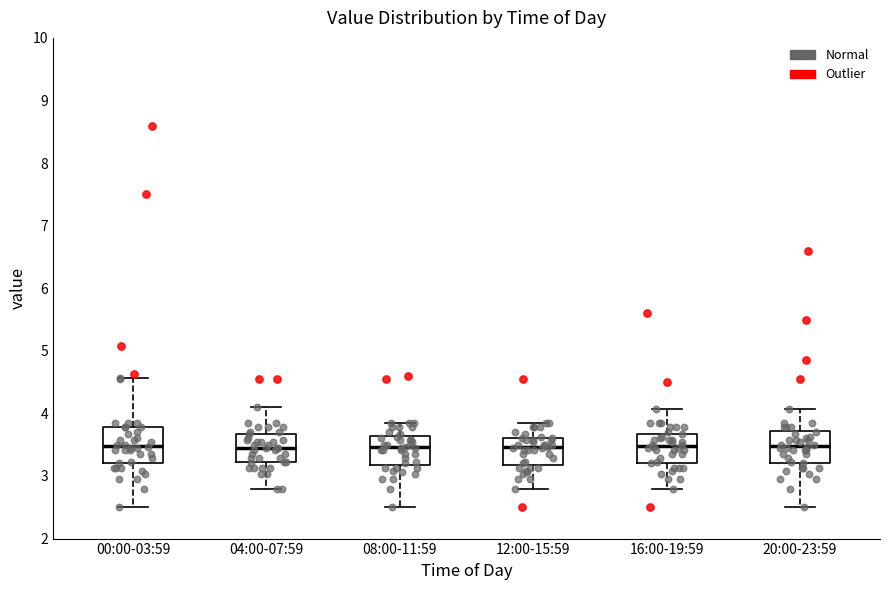

Reading left to right, read every box against the y-axis: the position of its median line, the range the box covers, and the ends of its whiskers. The values are not printed on the chart, so give them approximately, as read against the axis.

00:00-03:59: median 3.5, box 3.2 to 3.8, whiskers 2.5 to 4.6
04:00-07:59: median 3.5, box 3.2 to 3.7, whiskers 2.8 to 4.1
08:00-11:59: median 3.5, box 3.2 to 3.6, whiskers 2.5 to 3.9
12:00-15:59: median 3.5, box 3.2 to 3.6, whiskers 2.8 to 3.9
16:00-19:59: median 3.5, box 3.2 to 3.7, whiskers 2.8 to 4.1
20:00-23:59: median 3.5, box 3.2 to 3.7, whiskers 2.5 to 4.1